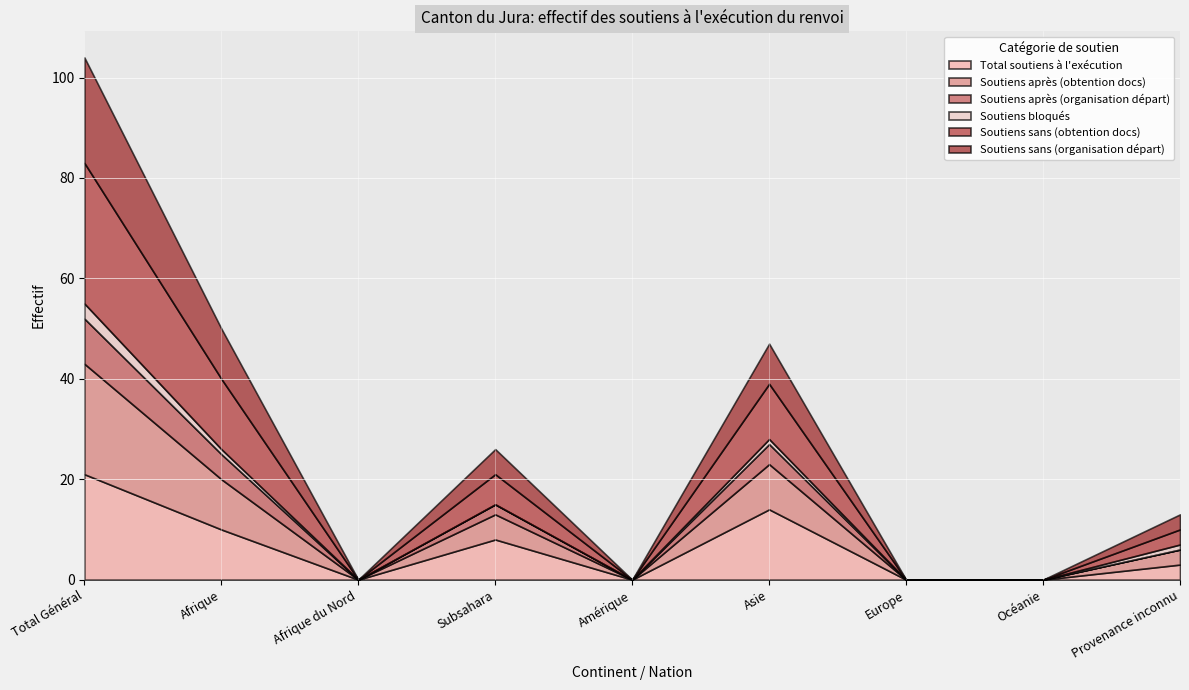

Where is Total soutiens à l'exécution nearest to the value 10?

Afrique